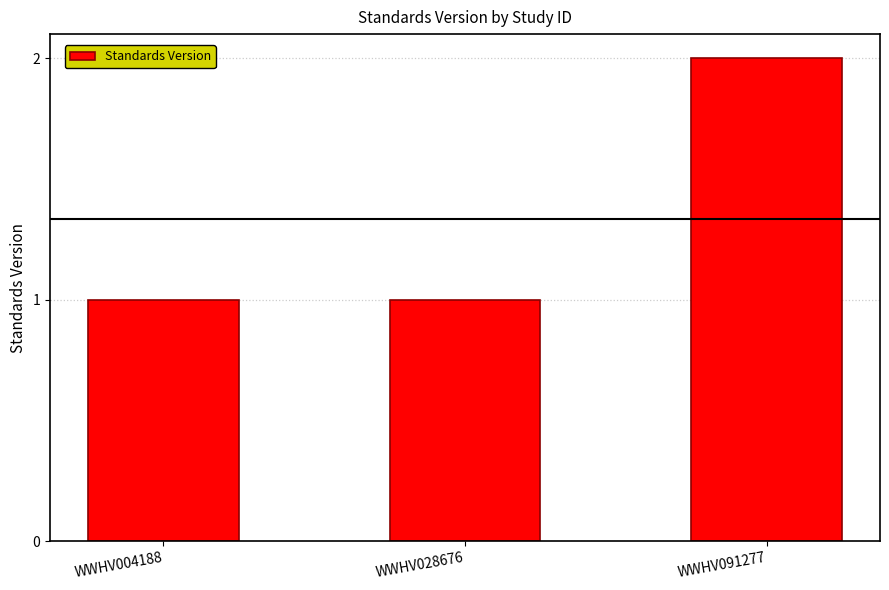

True or false: the data shows 1 at WWHV028676.

True